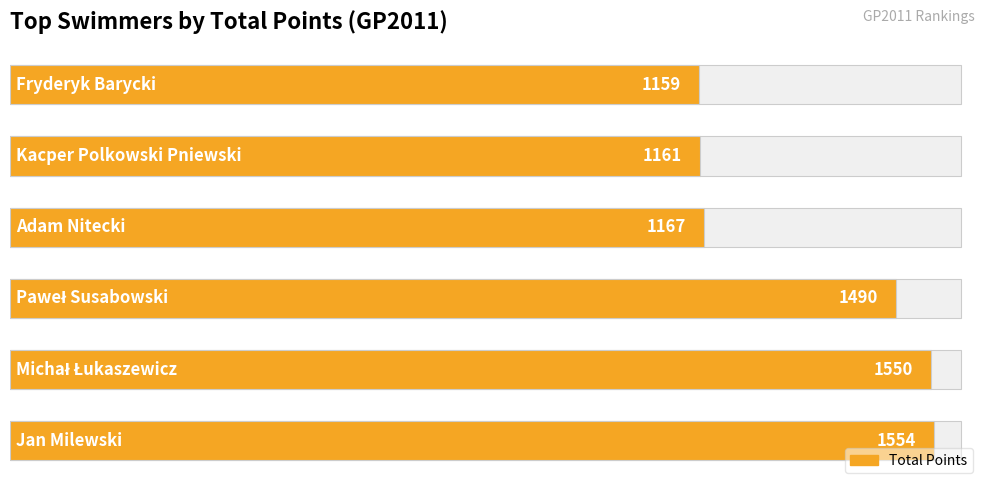

What is the difference between the maximum and minimum values?

395